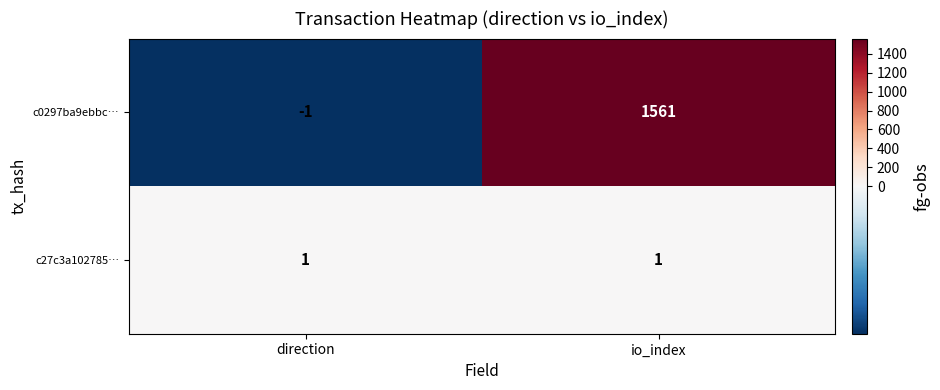

Reading right to left, list all the values displayed in this chart.

c0297ba9ebbc…: io_index=1561	direction=-1
c27c3a102785…: io_index=1	direction=1